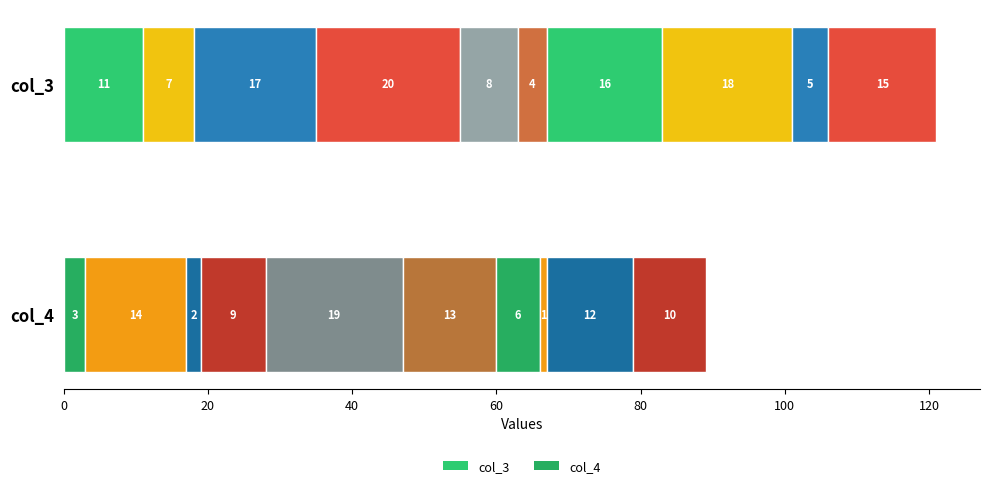

Reading left to right, what are all the values shown in this chart?

col_3: 11	7	17	20	8	4	16	18	5	15
col_4: 3	14	2	9	19	13	6	1	12	10